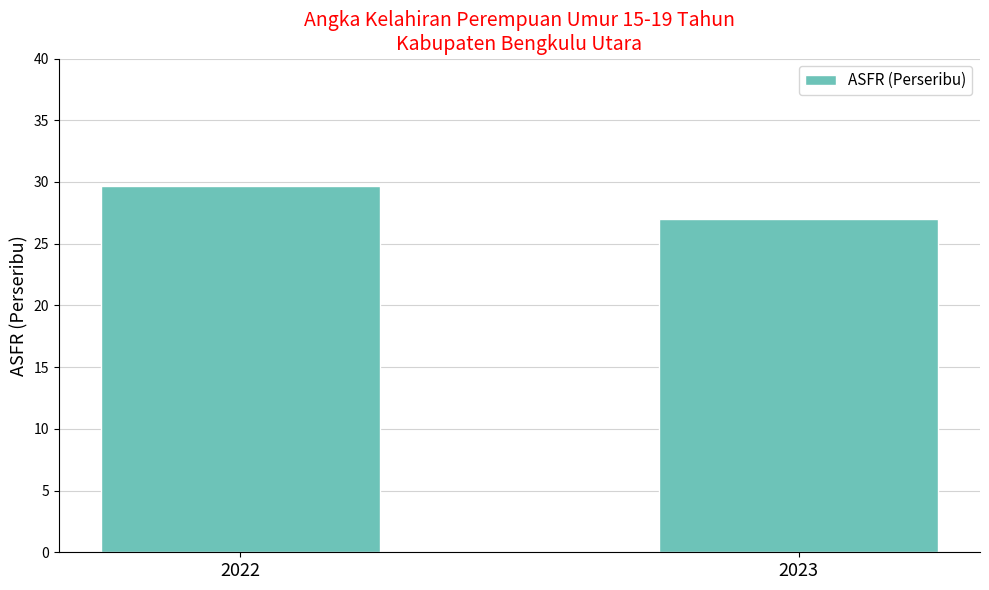

Are the bars horizontal?

No